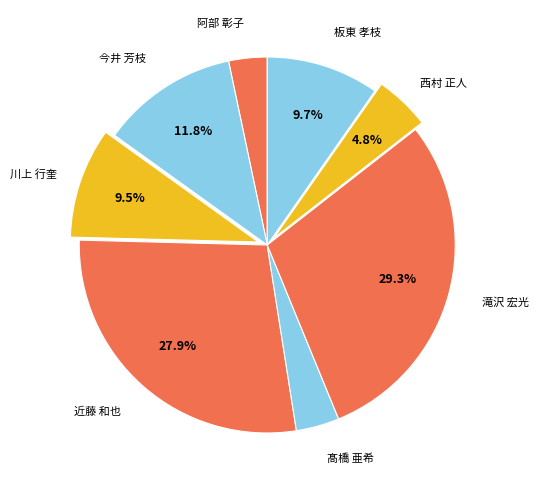

To the nearest percent, what is the difference between the largest and smallest slice percentages?

26%